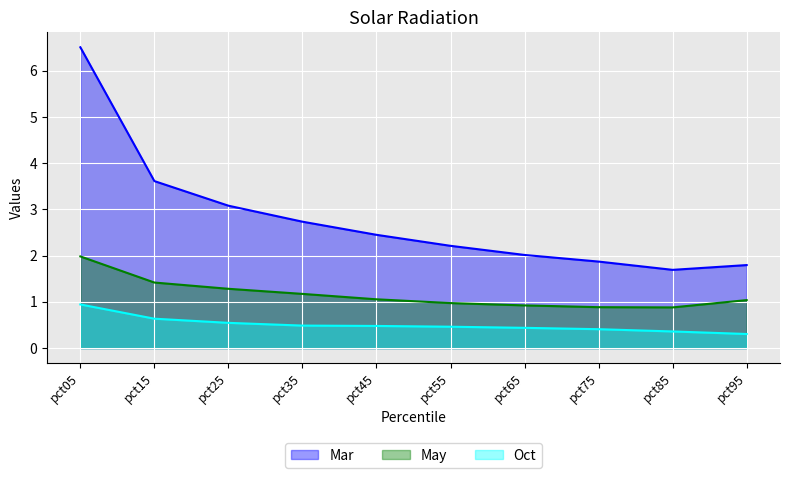

How many values in the May series exceed 1?

6